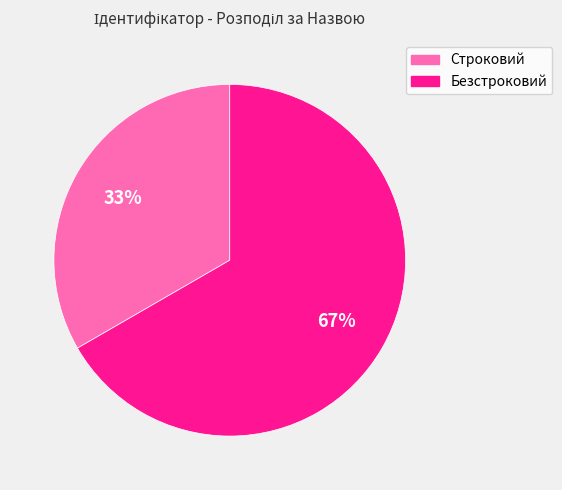

Do Строковий and Безстроковий together represent more than half of the pie?

Yes